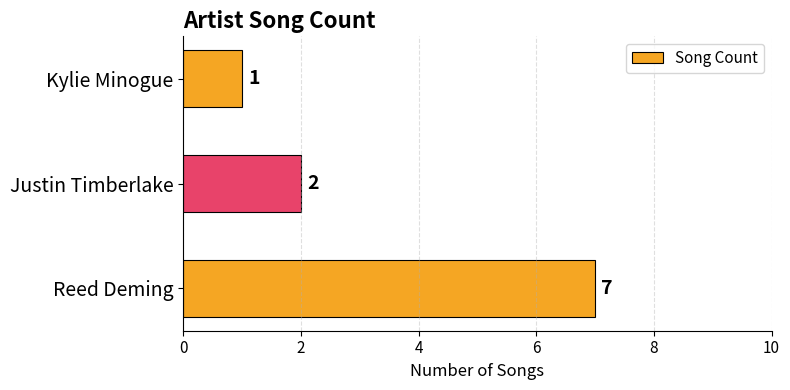

How many data points are less than 2?

1